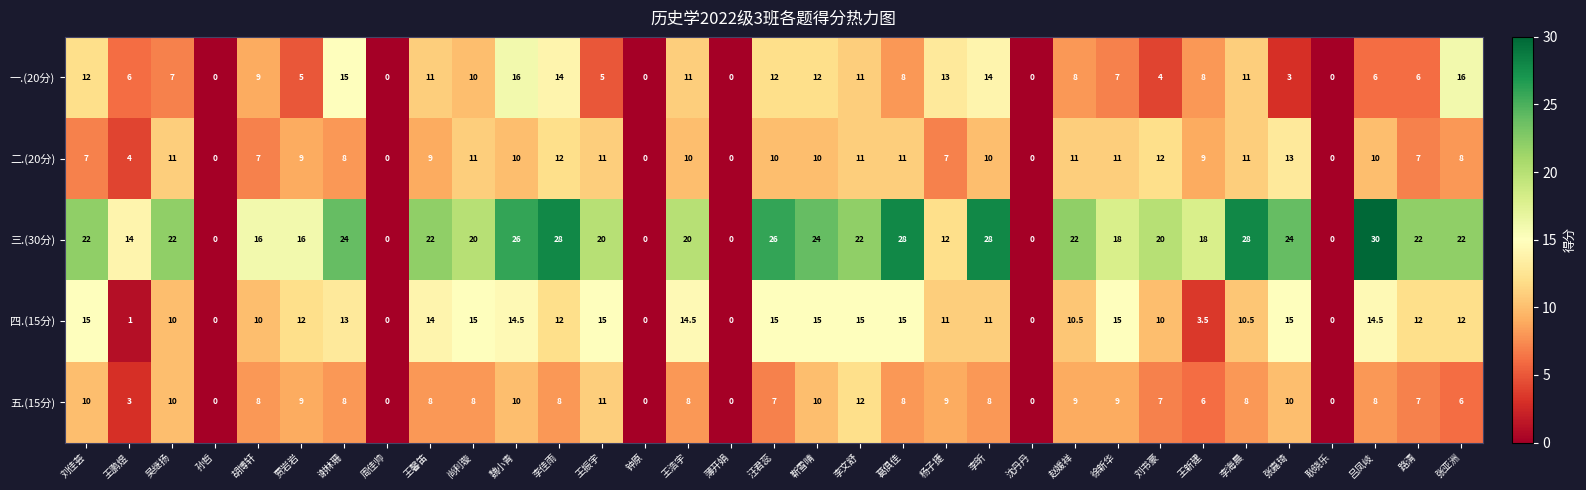

How many distinct data groups are displayed?

5